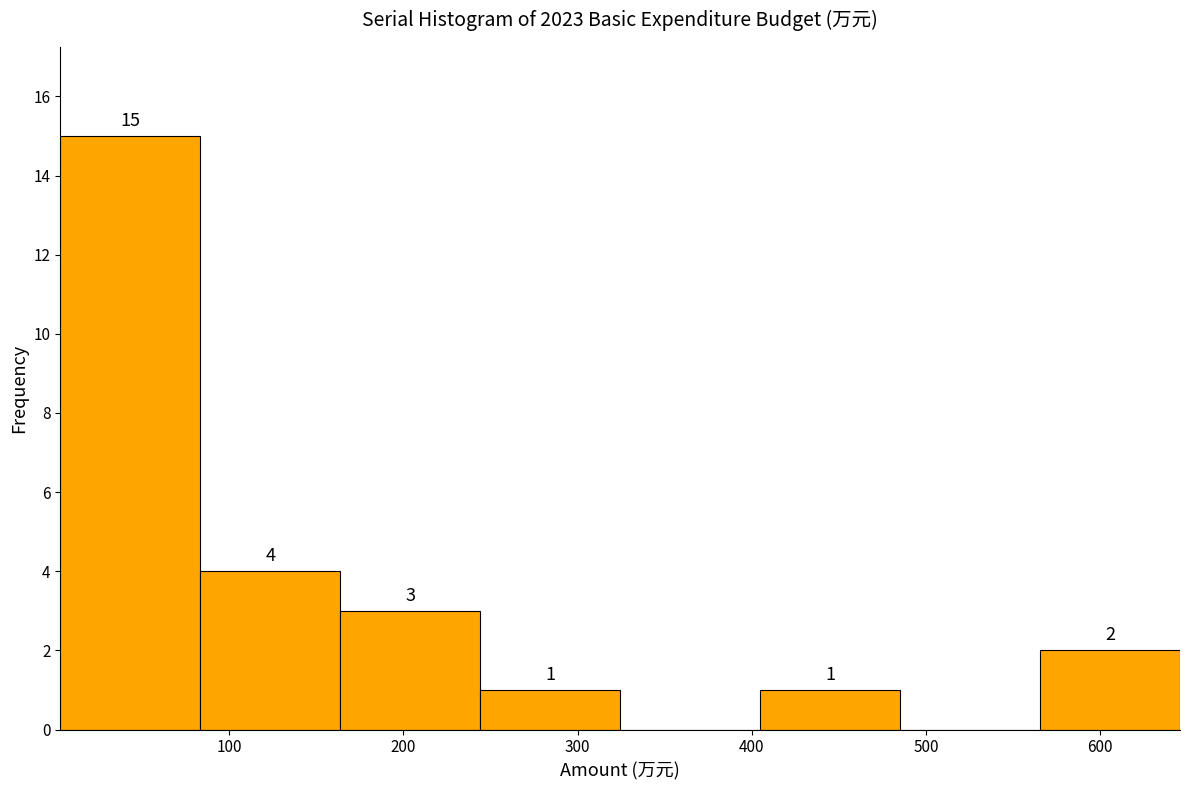

Which range on the x-axis has the tallest bar?

0 to 80